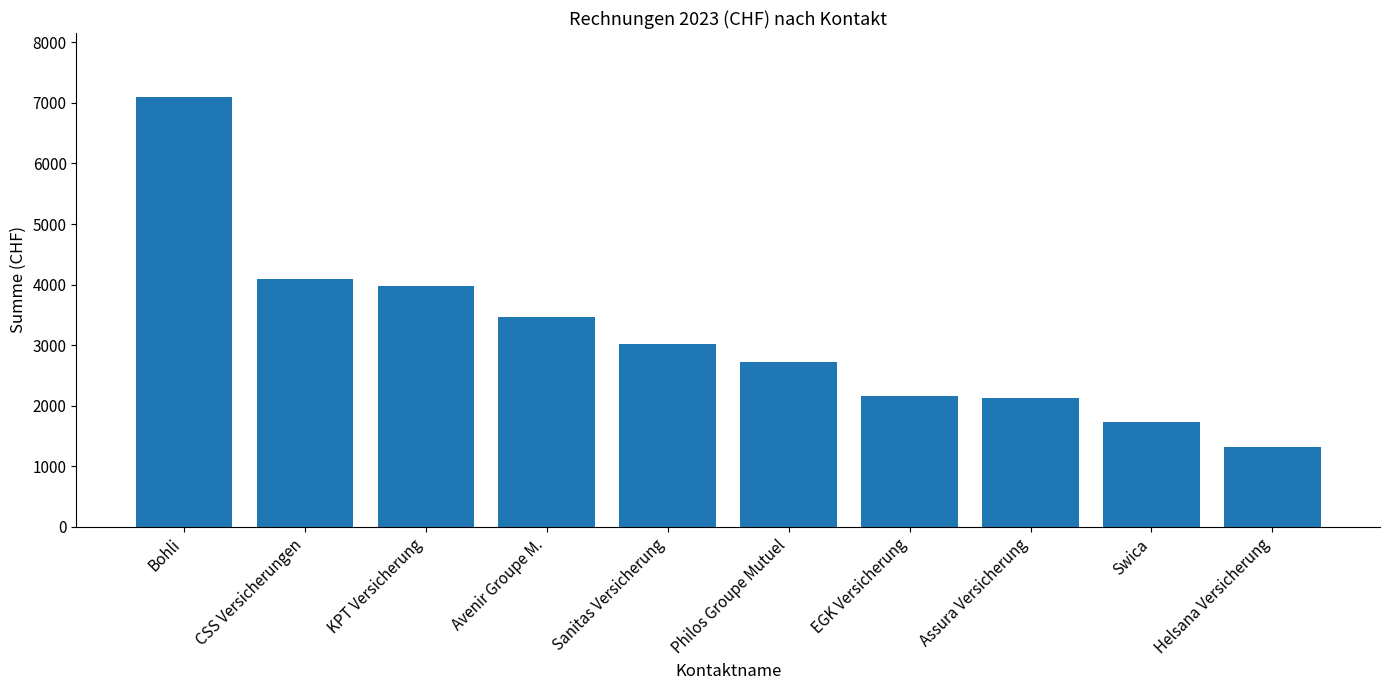

Does the chart contain any negative values?

No